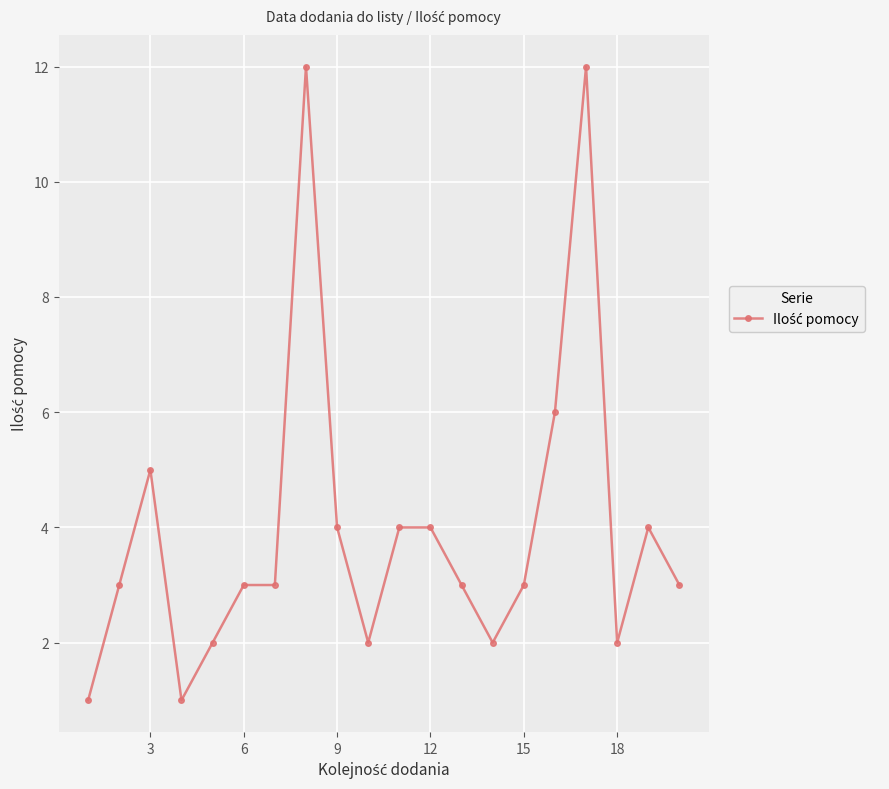

True or false: there are more than 0 points higher than both neighbors.

True